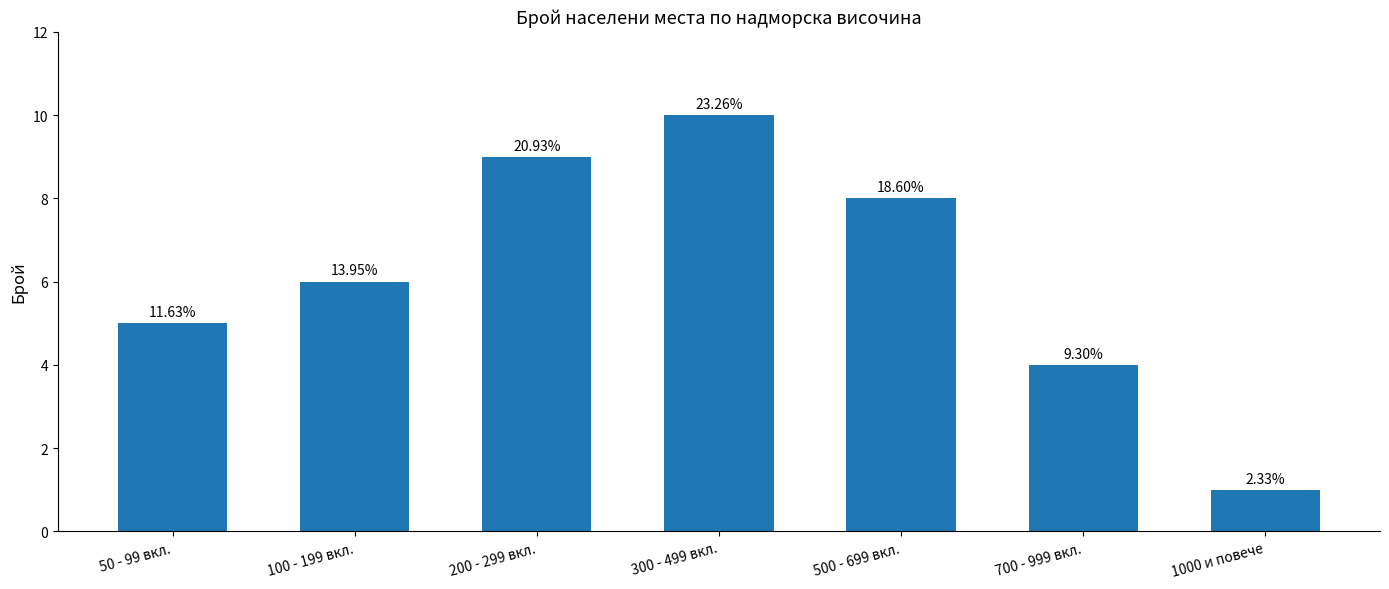

What is the change in value from 700 - 999 вкл. to 1000 и повече?

-3